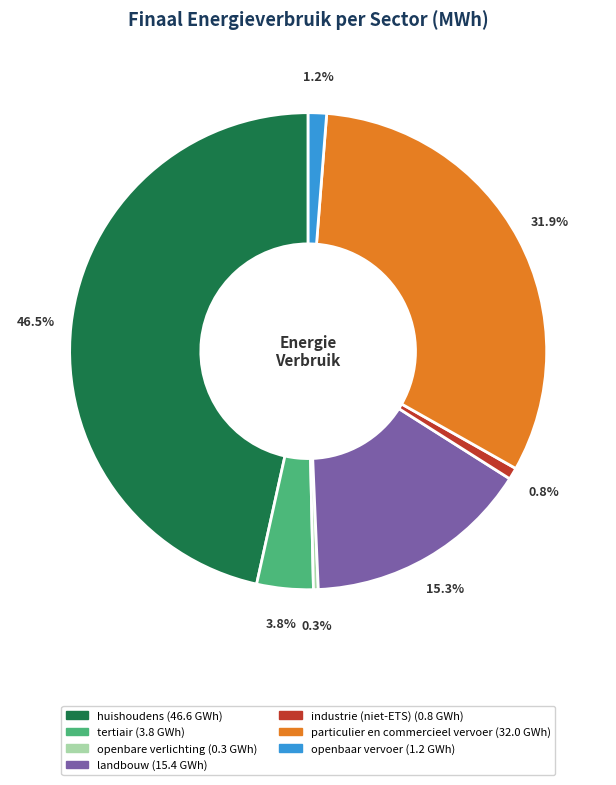

Do landbouw and openbaar vervoer together represent more than half of the pie?

No